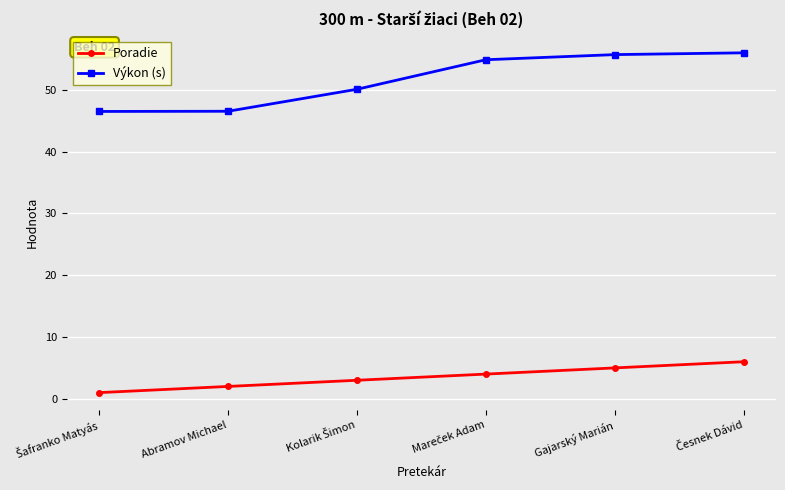

What is the label of the 5th point from the left?

Gajarský Marián